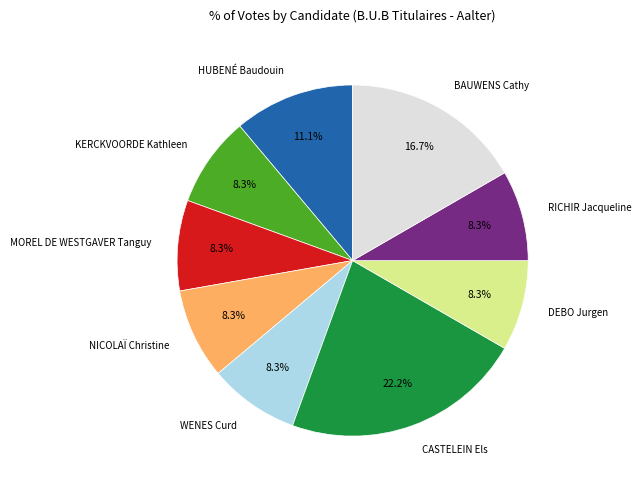

Does MOREL DE WESTGAVER Tanguy represent more than half of the total?

No